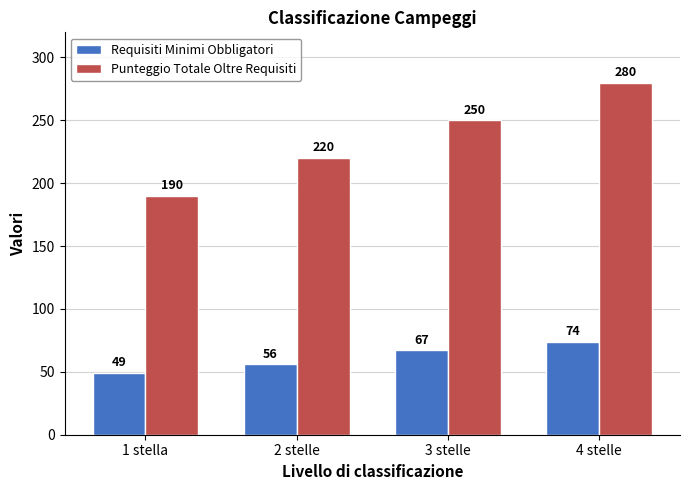

List the series in order of their peak value, highest first.

Punteggio Totale Oltre Requisiti, Requisiti Minimi Obbligatori